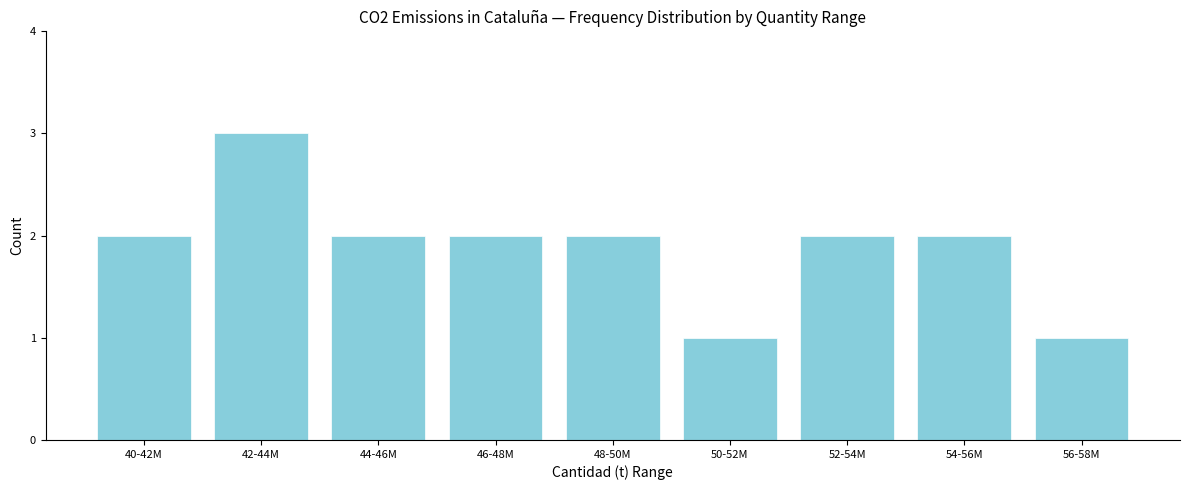

Reading left to right, transcribe all the data shown in this chart.

2	3	2	2	2	1	2	2	1